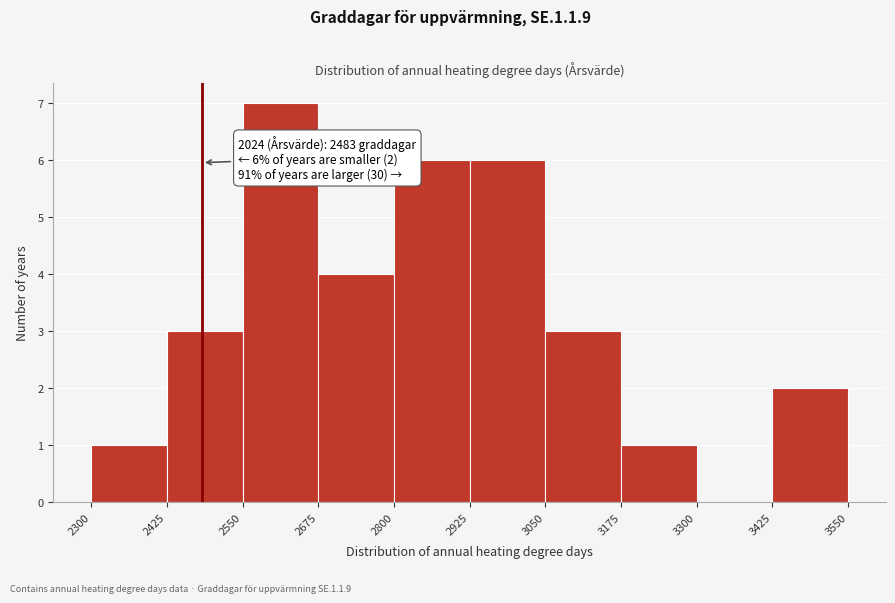

Which range on the x-axis has the tallest bar?

2550 to 2675